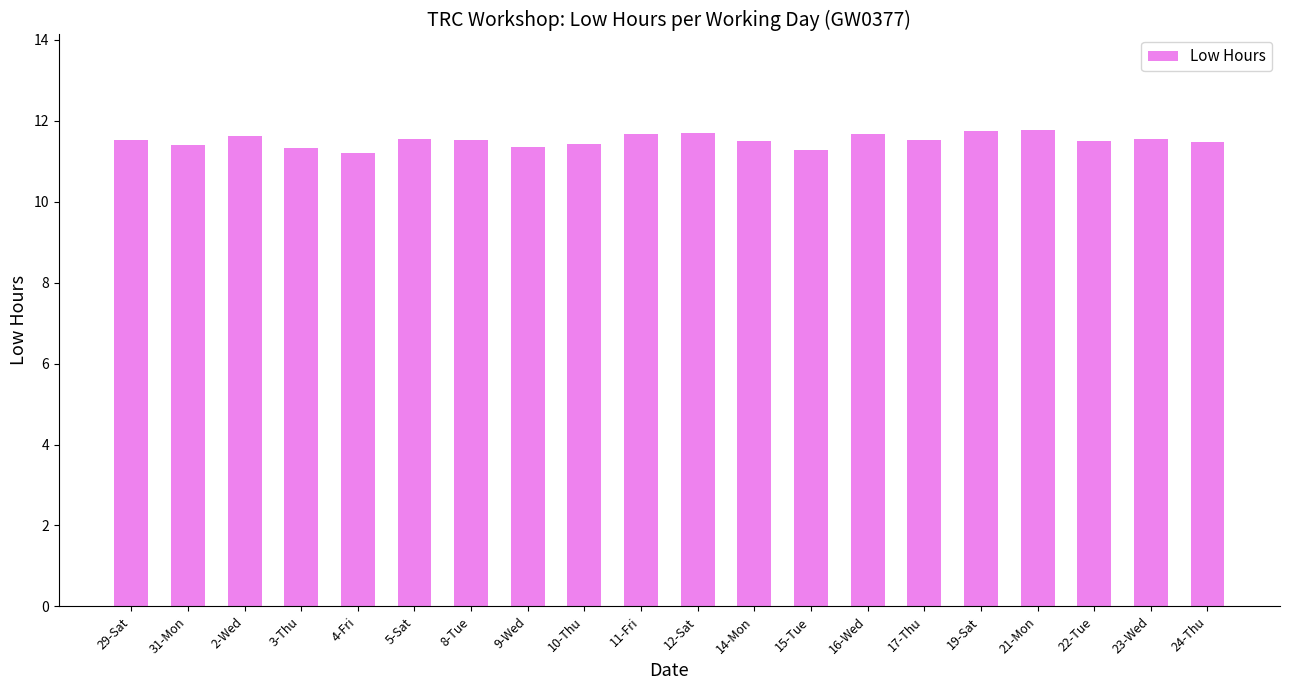

Are the bars horizontal?

No